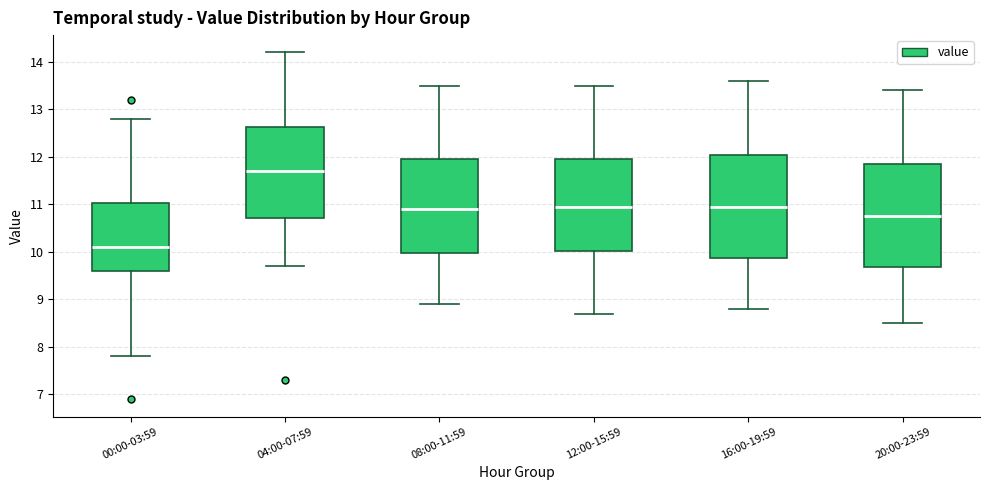

Where does the upper whisker of the box for 12:00-15:59 end on the y-axis? The values are not printed on the chart, so give them approximately, as read against the axis.

13.5